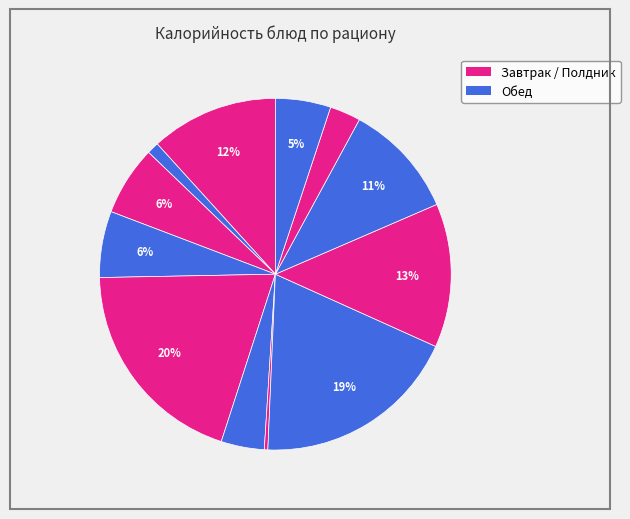

To the nearest percent, what is the difference between the largest and smallest slice percentages?

19%